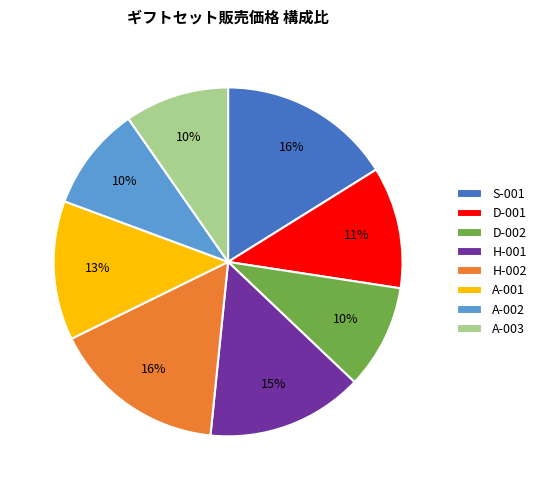

To the nearest percent, what is the average slice percentage?

12%